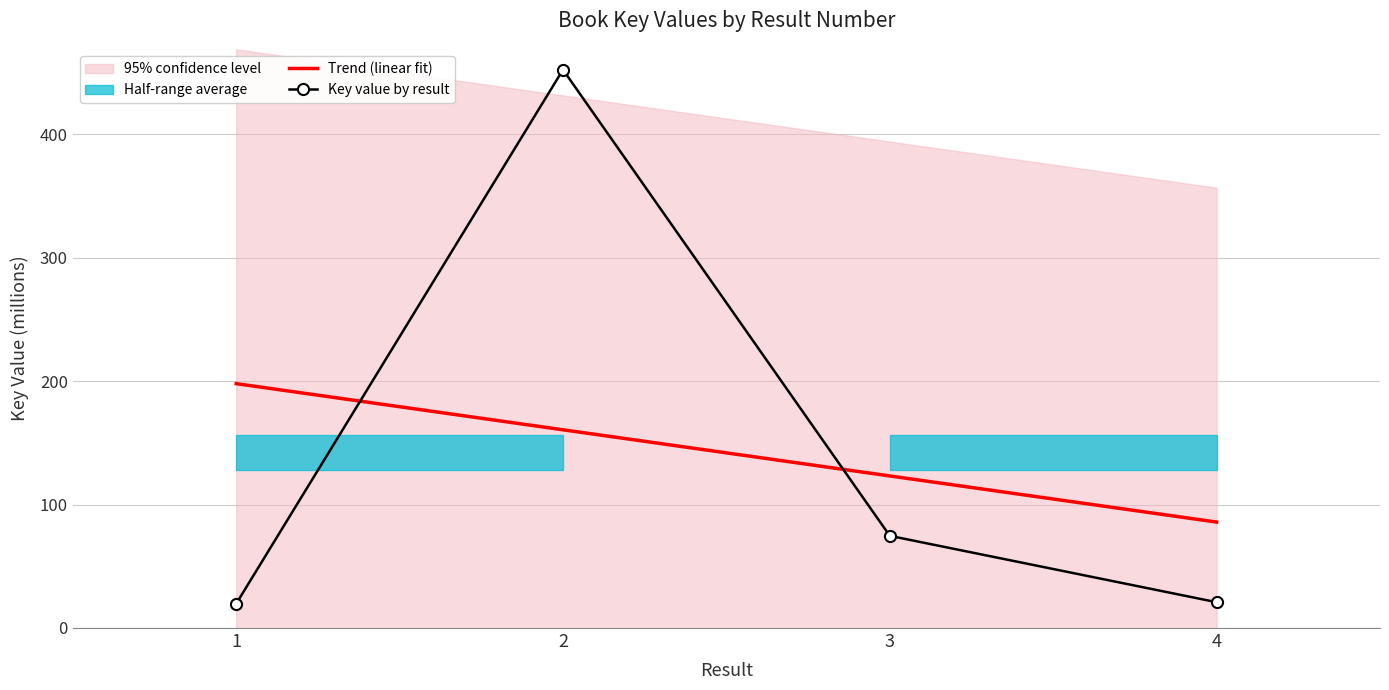

What is the highest value of the Trend (linear fit) series?

197.9